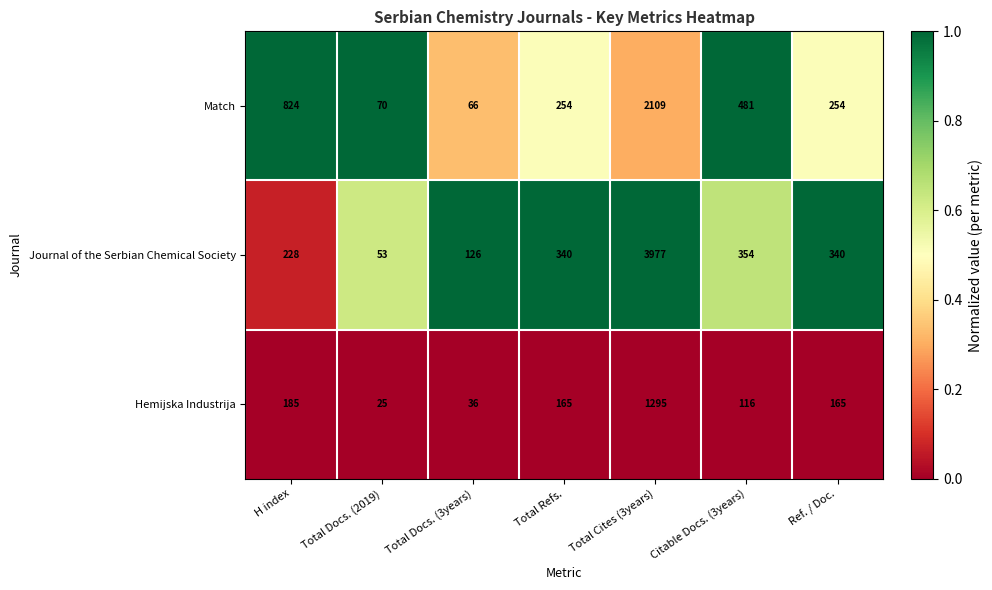

Reading left to right, what are all the values shown in this chart?

Match: 824	70	66	254	2109	481	254
Journal of the Serbian Chemical Society: 228	53	126	340	3977	354	340
Hemijska Industrija: 185	25	36	165	1295	116	165